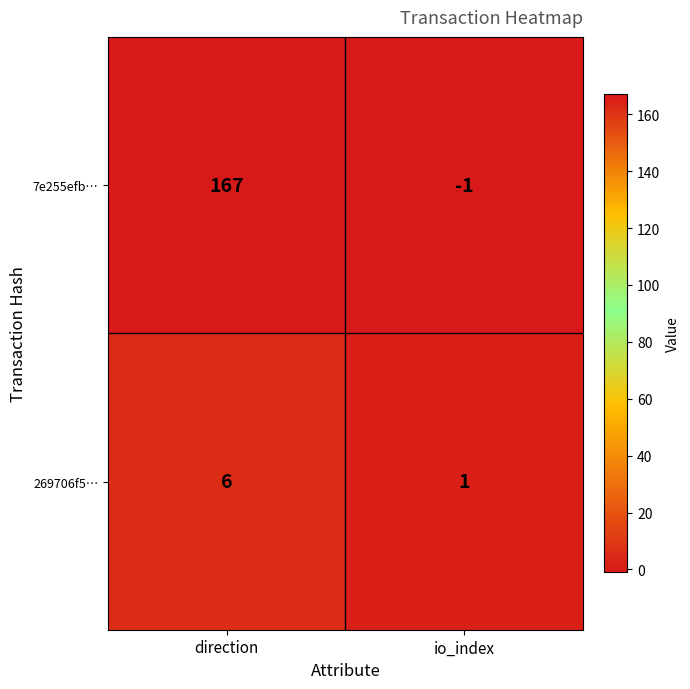

What is the sum of the 269706f5… values at direction and io_index?

7